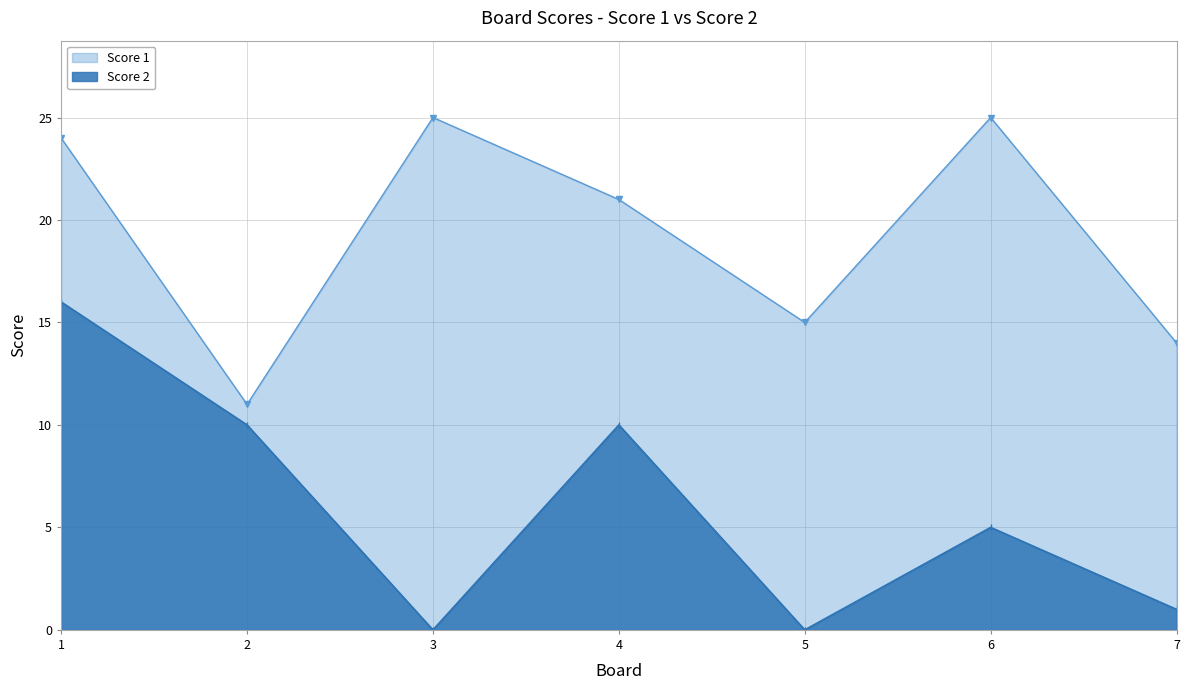

True or false: Score 2 and Score 1 cross at least once.

False